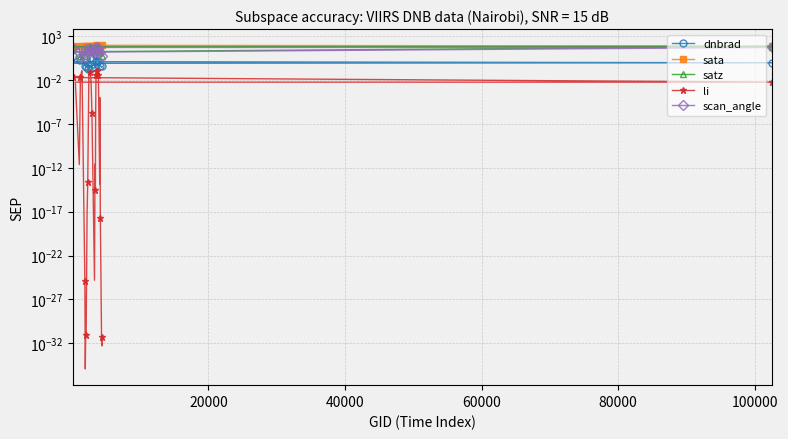

Is the value of sata at 14 greater than the value of satz at 12?

Yes